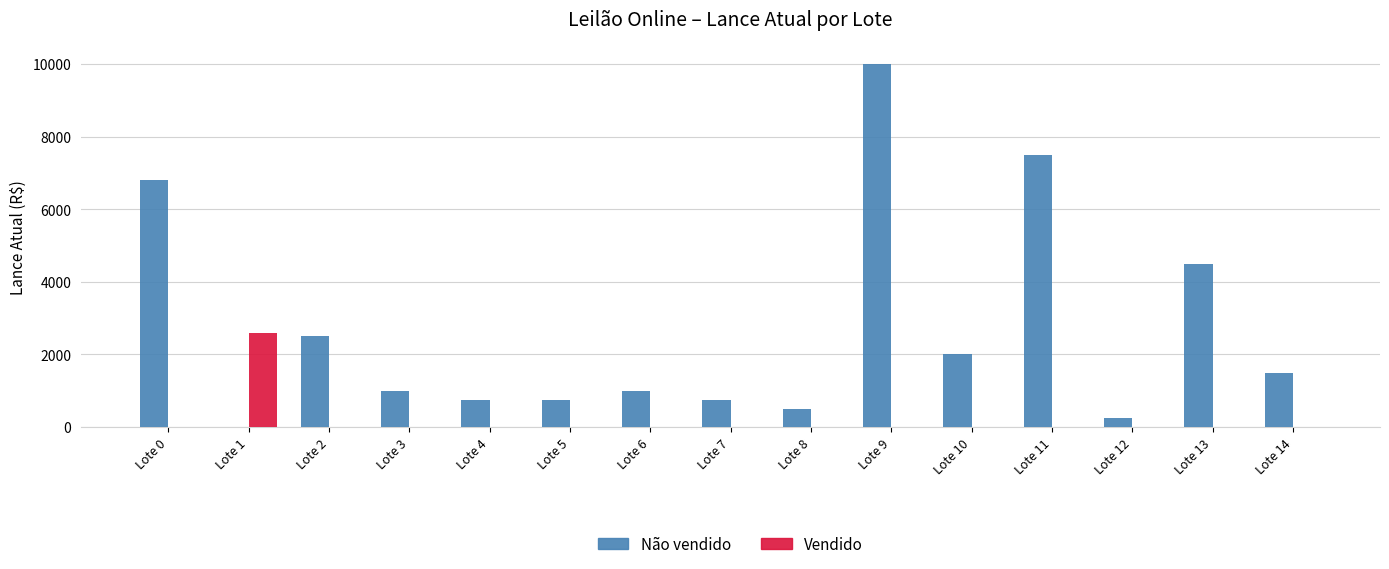

What is the average value of the Não vendido series?

2653